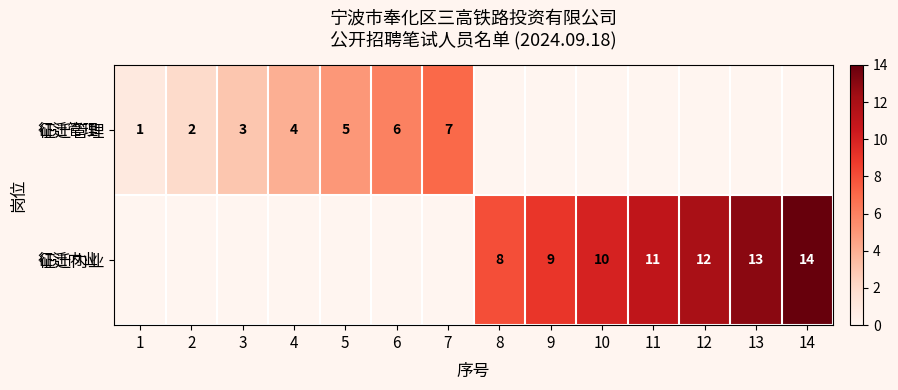

Is it true that 征迁管理 equals 3 at 3?

True